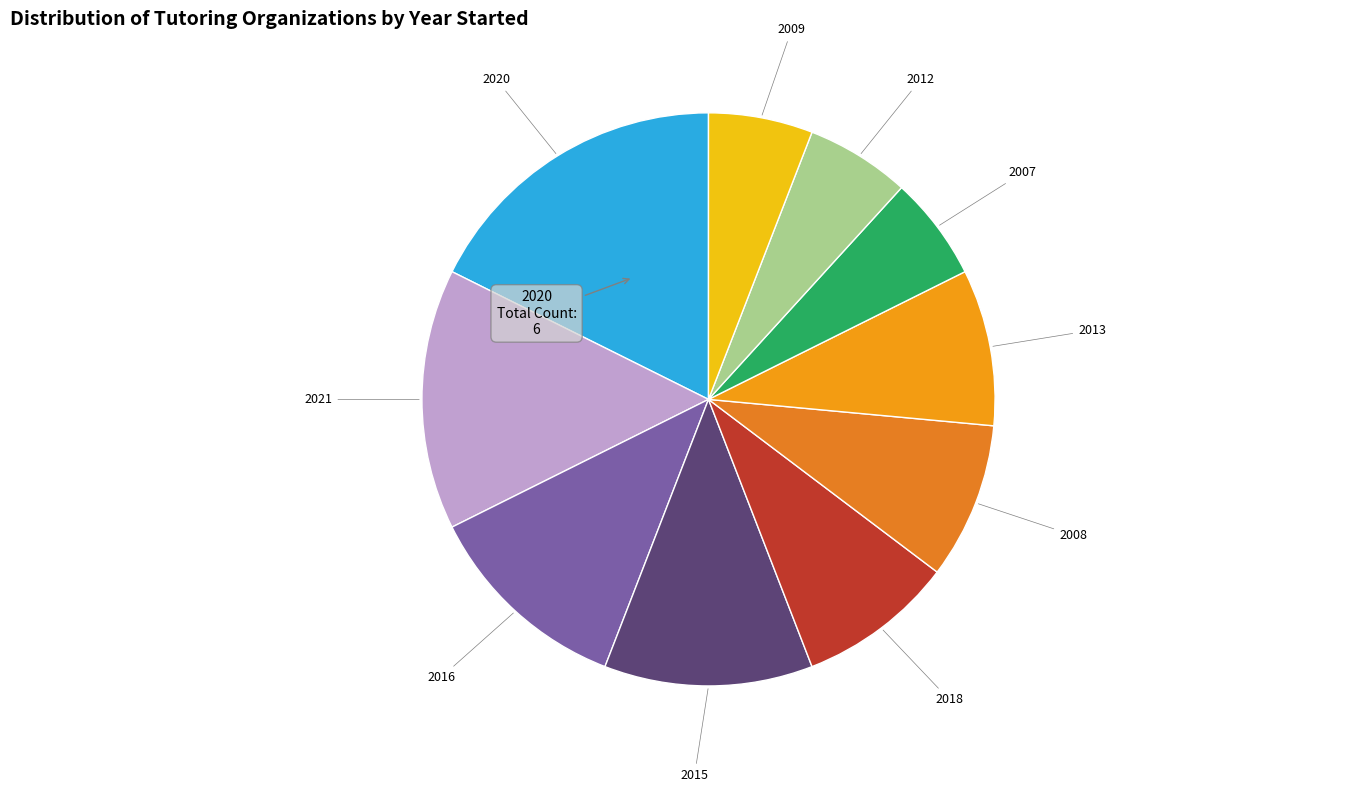

Count the number of slices in the pie.

10